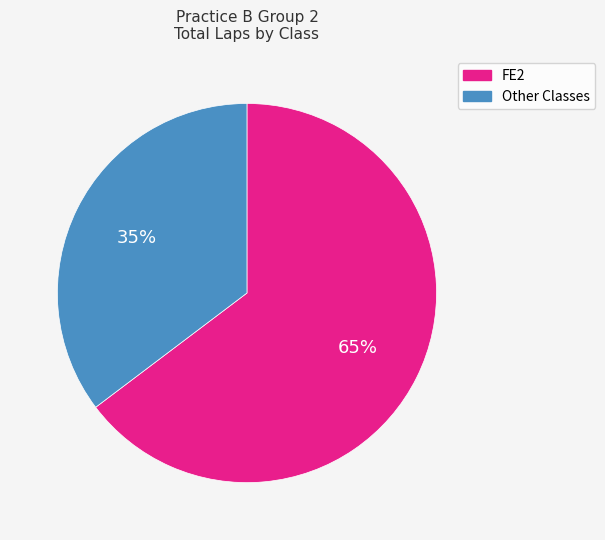

Does any single category account for the majority?

Yes